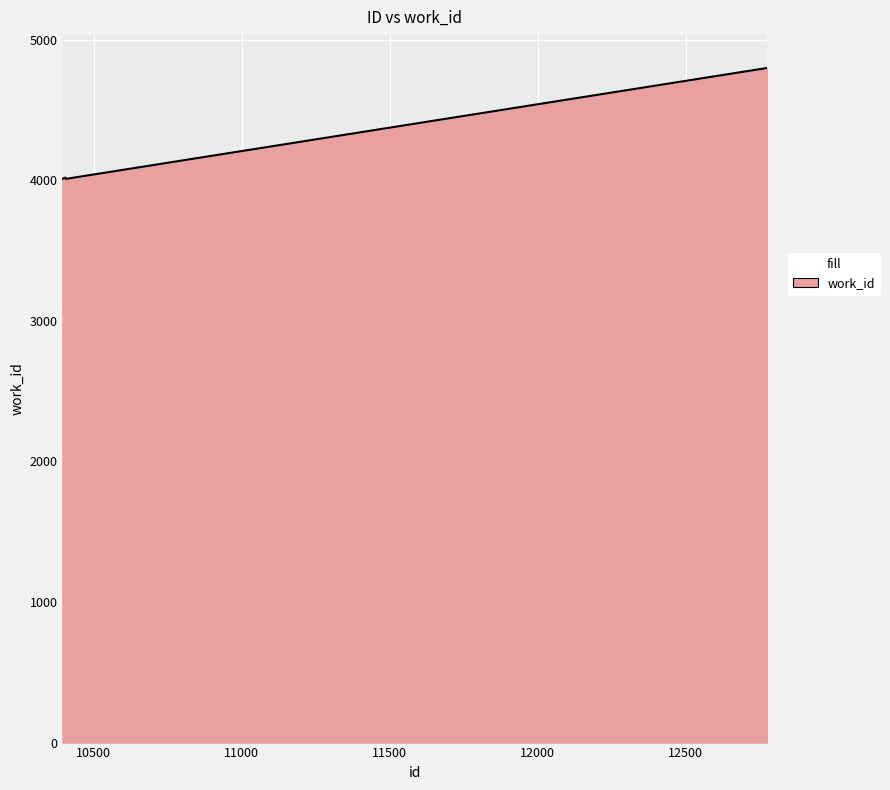

What is the average value?

4239